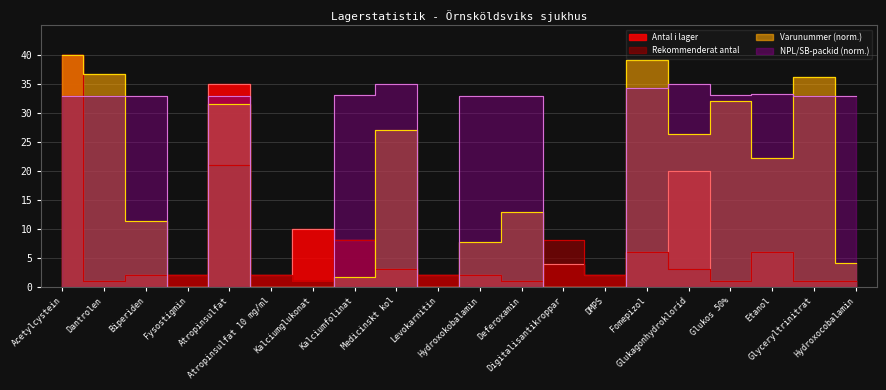

Is the value of NPL_packid_scaled at Acetylcystein greater than the value of Varunummer at Fomepizol?

No